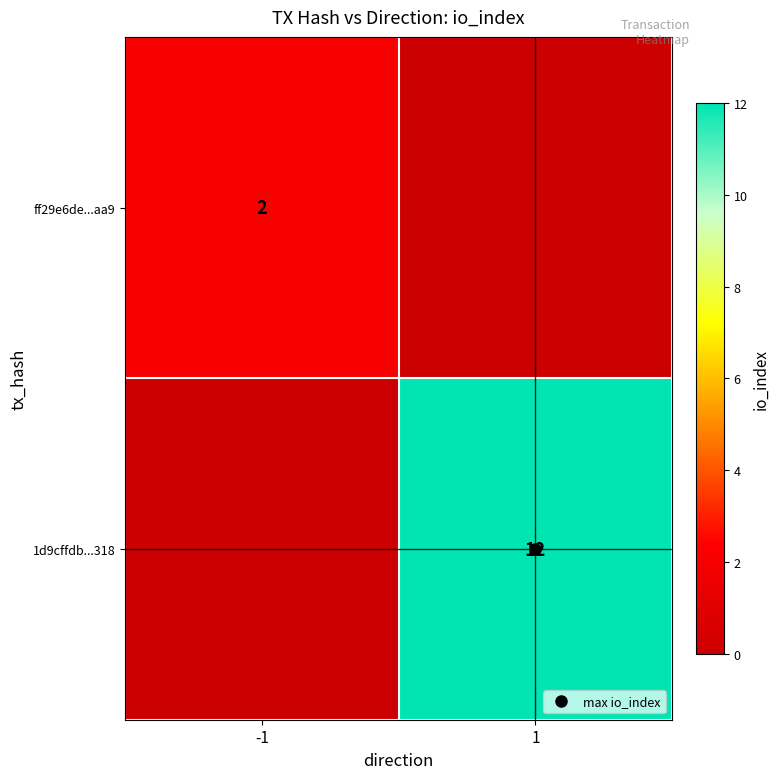

What is the difference between the maximum and minimum values in the 1d9cffdb...318 series?

12